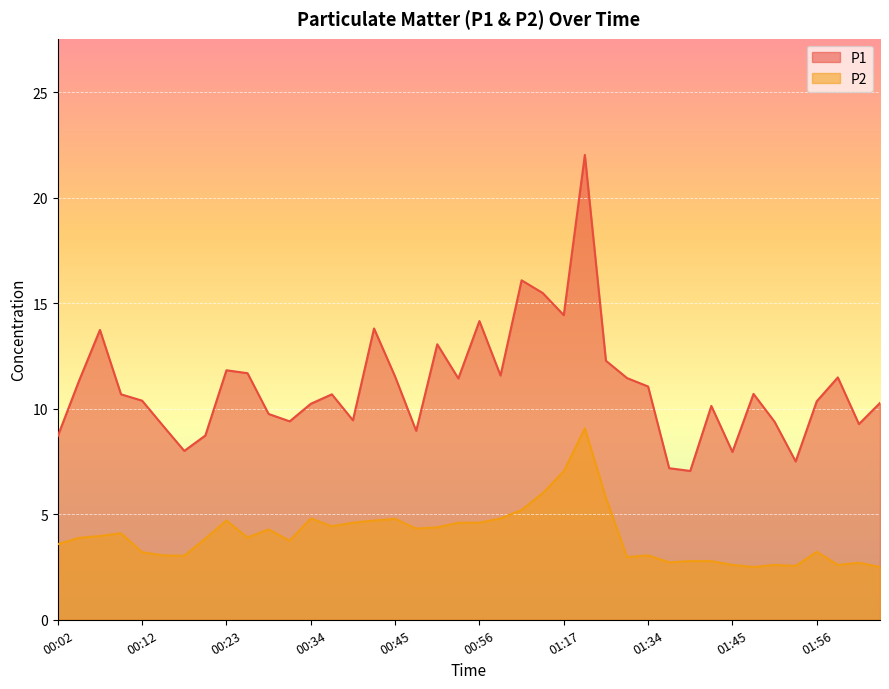

Does the chart display data point markers on the line(s)?

No